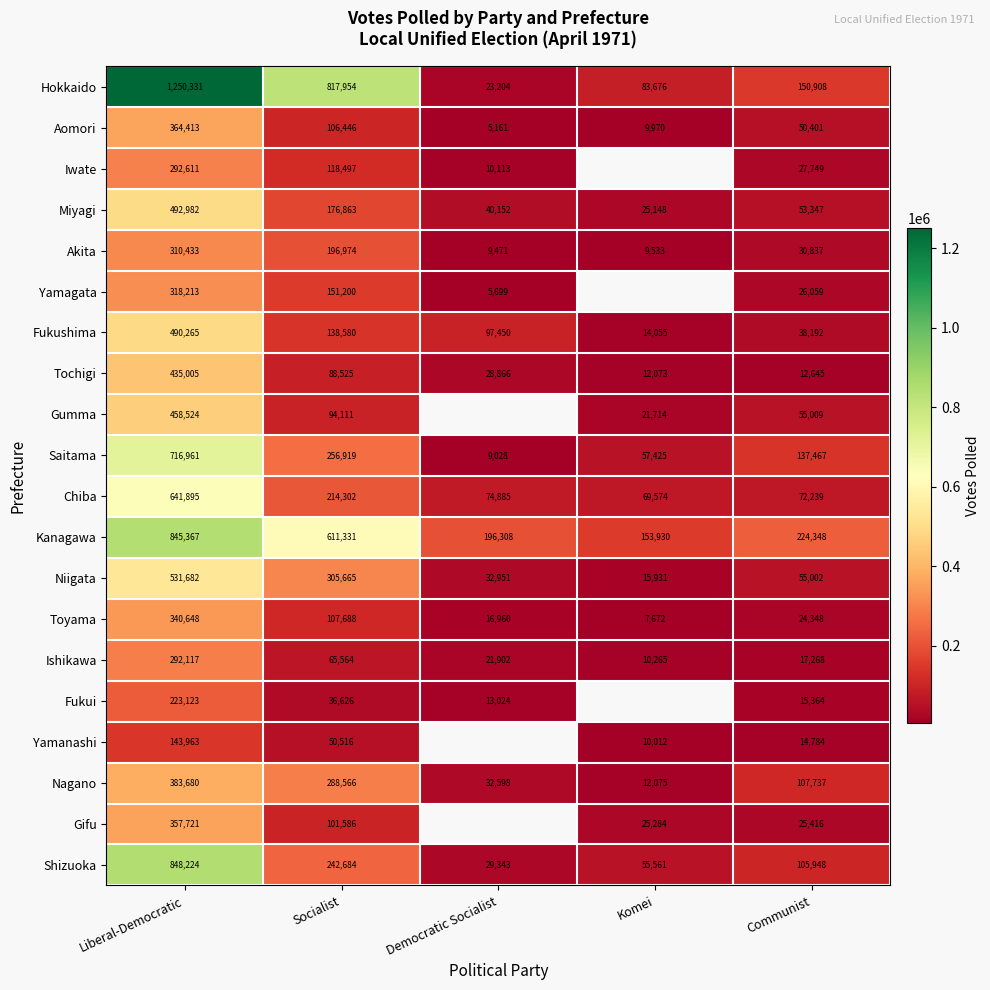

Which category has the lowest value across all series?

Democratic Socialist